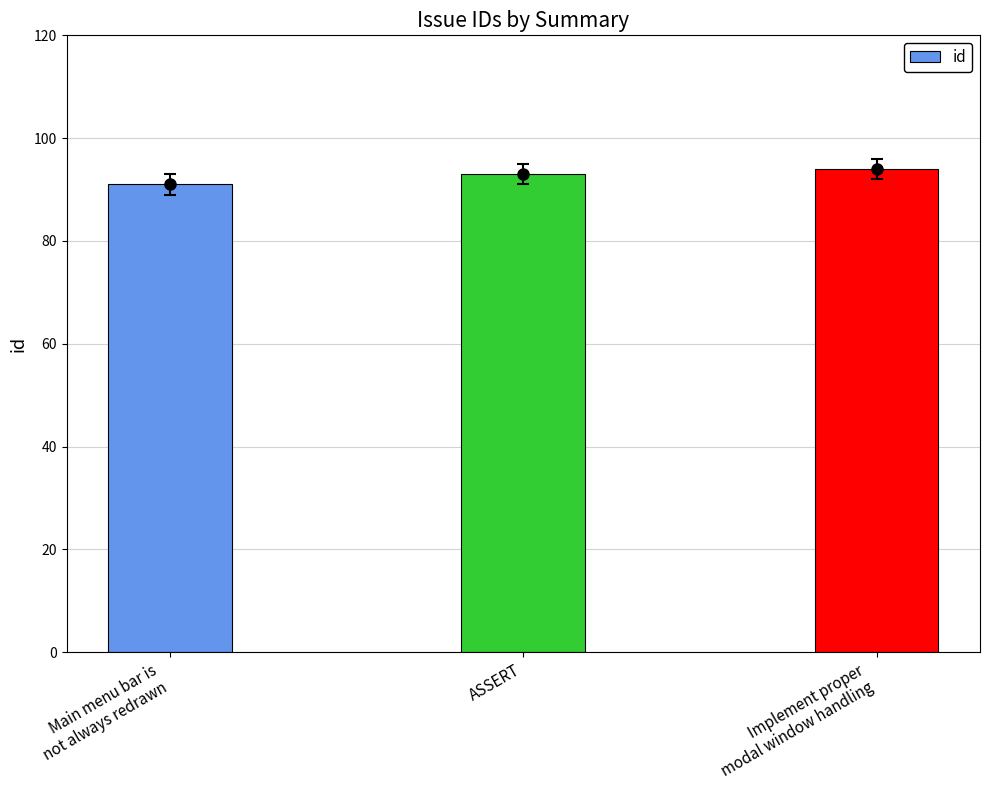

Rank the categories by value from lowest to highest.

Main menu bar is
not always redrawn, ASSERT, Implement proper
modal window handling